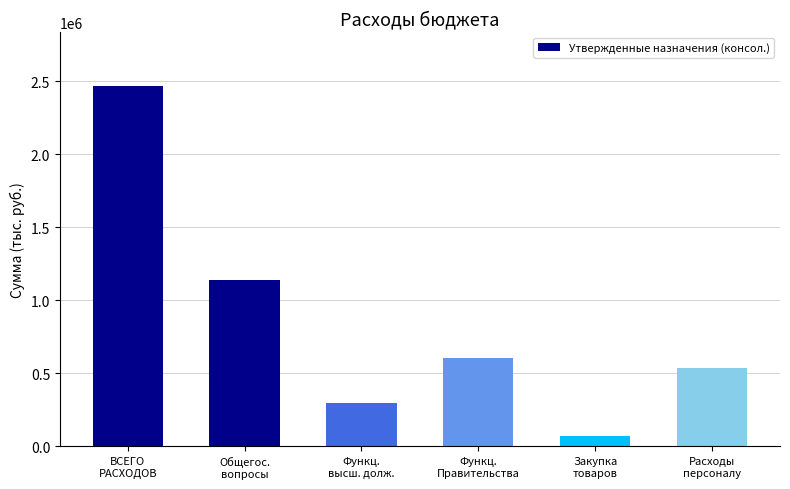

What is the difference between the maximum and second lowest values?

2165911.8